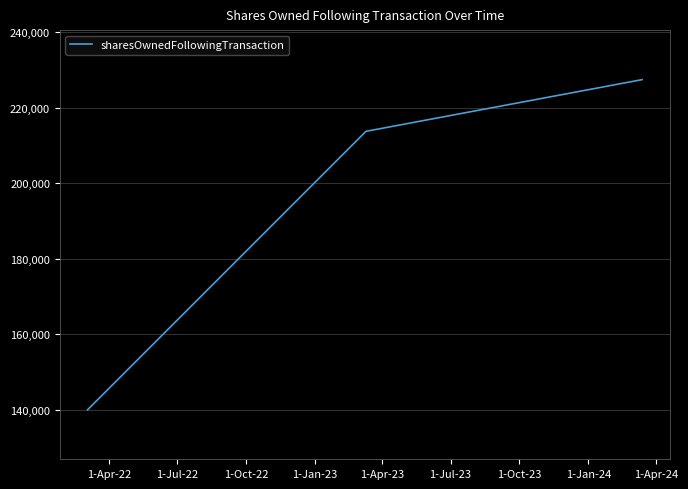

Is this an area chart (filled region under the line)?

No